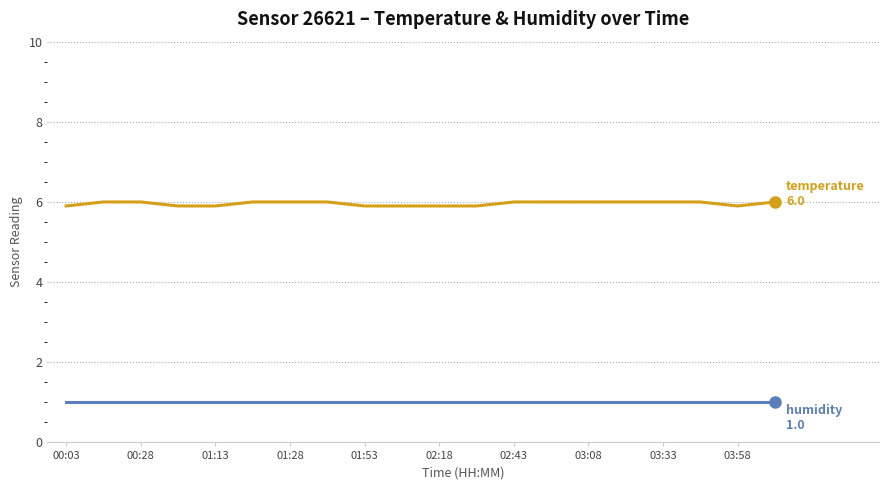

How many lines are shown in the chart?

2